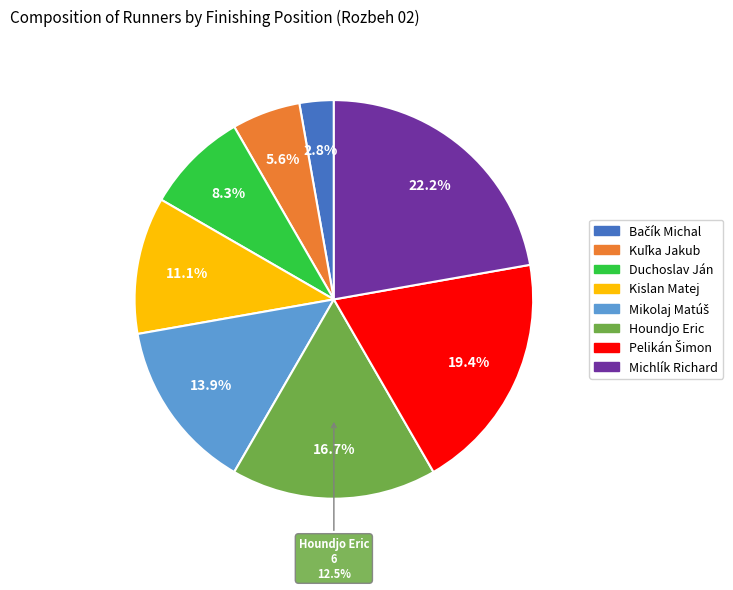

To the nearest percent, what is the combined percentage of Pelikán Šimon and Houndjo Eric?

36%